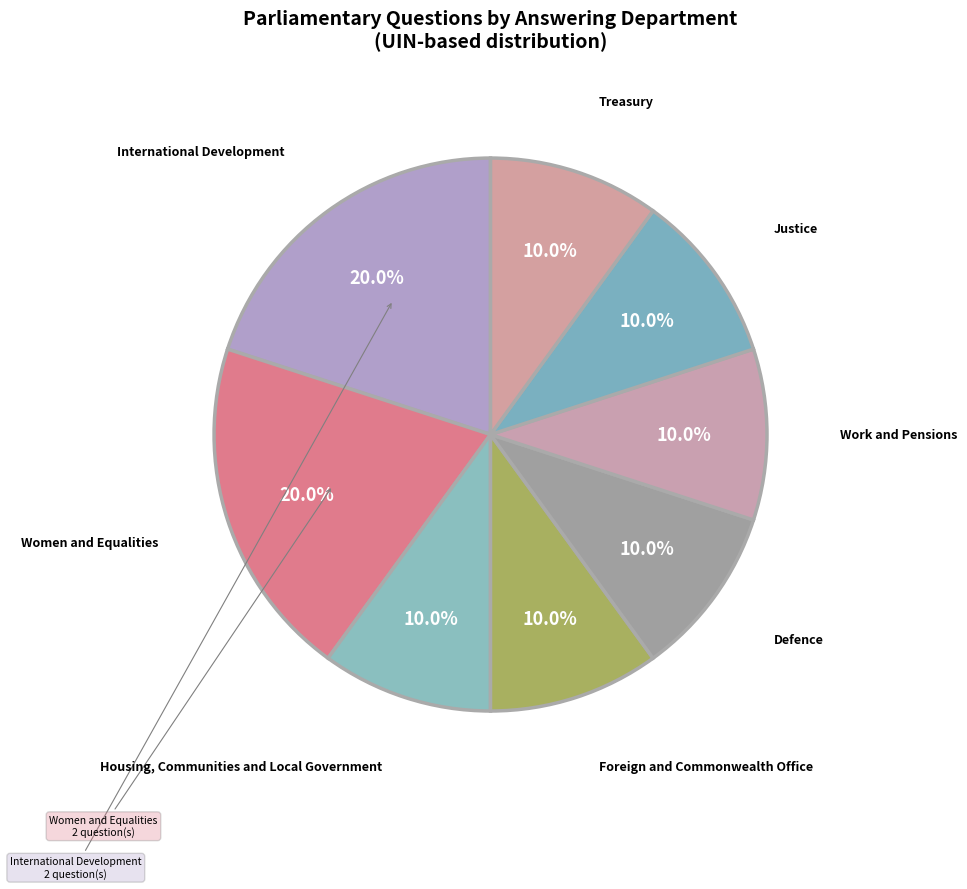

What is the ratio of the value at Work and Pensions to the value at International Development?

0.5